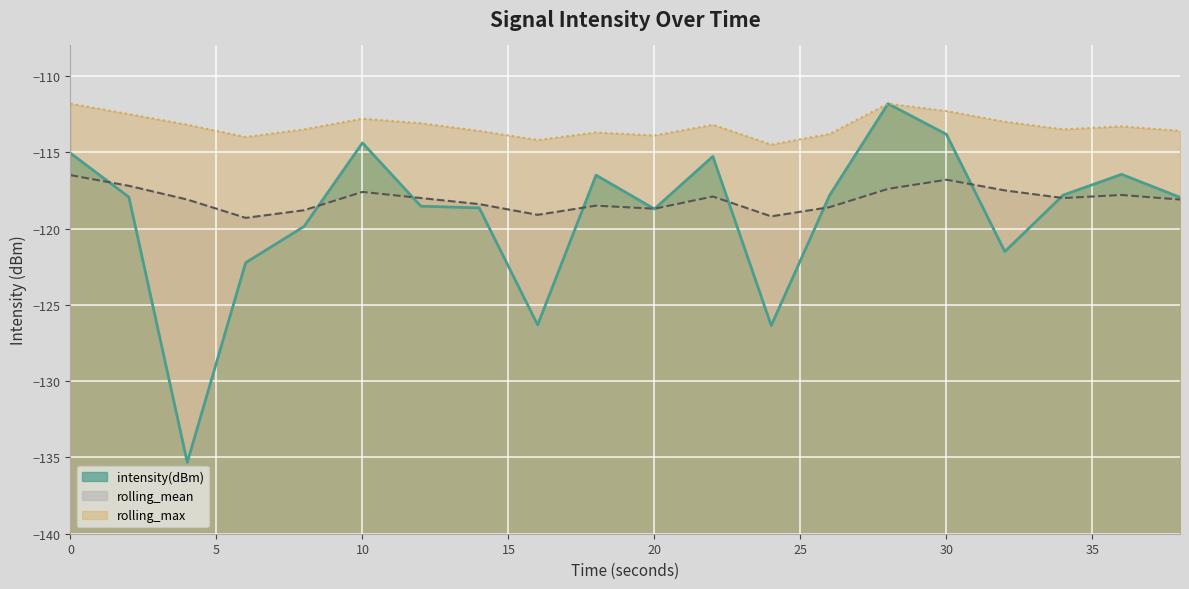

How many values in the rolling_max series are below -113?

14